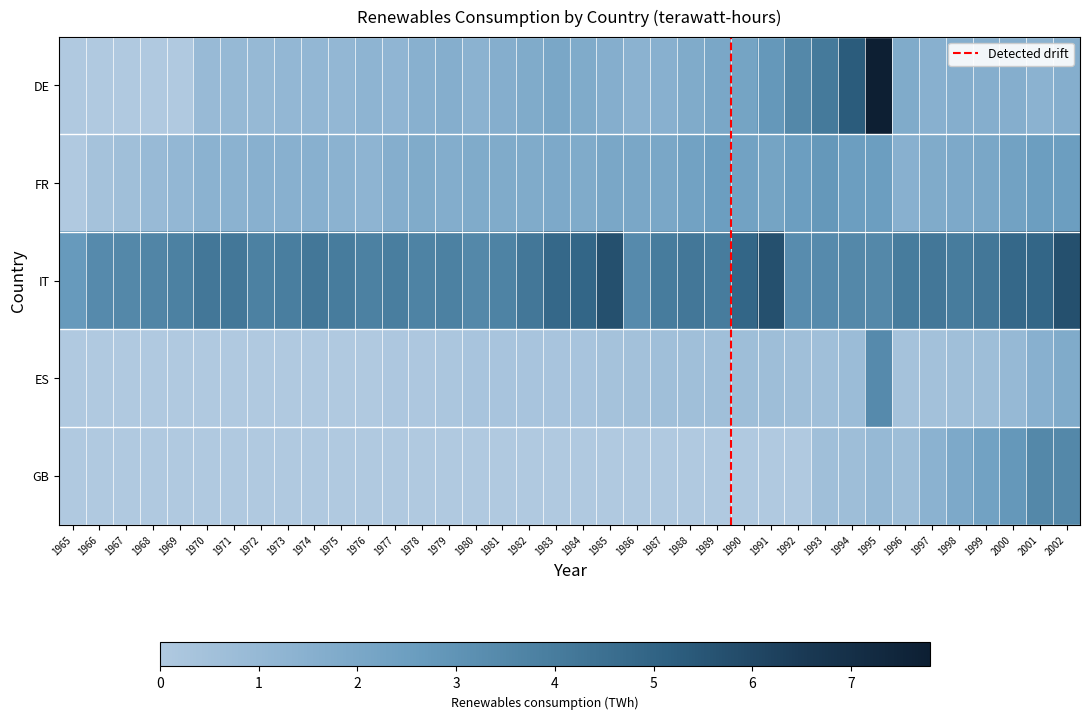

At which label does GB reach its minimum?

1965